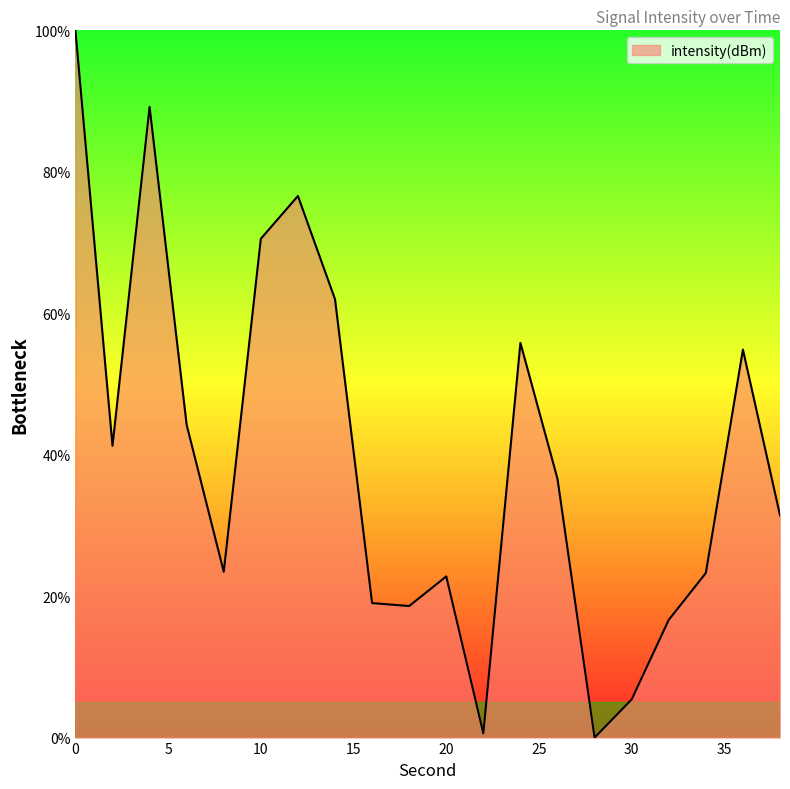

What is the greatest value displayed?

100.0